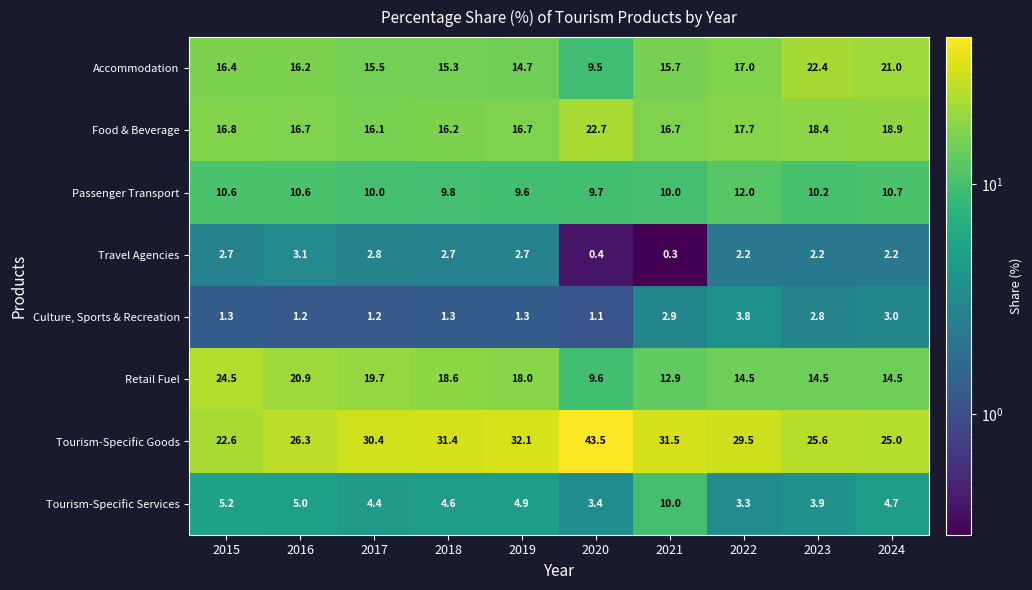

What is the greatest value displayed?

43.5